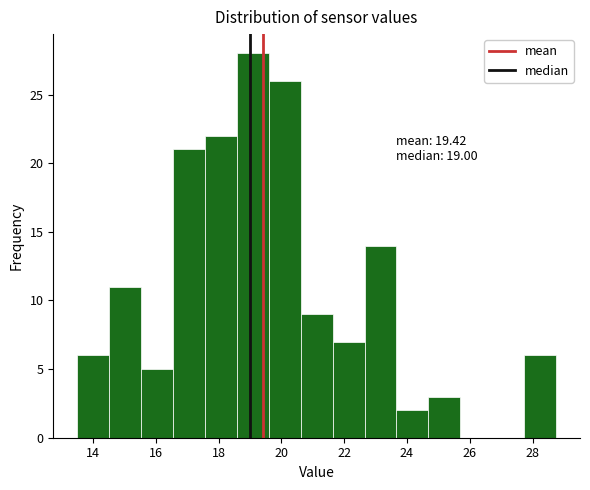

Which range on the x-axis has the tallest bar?

18.6 to 19.6